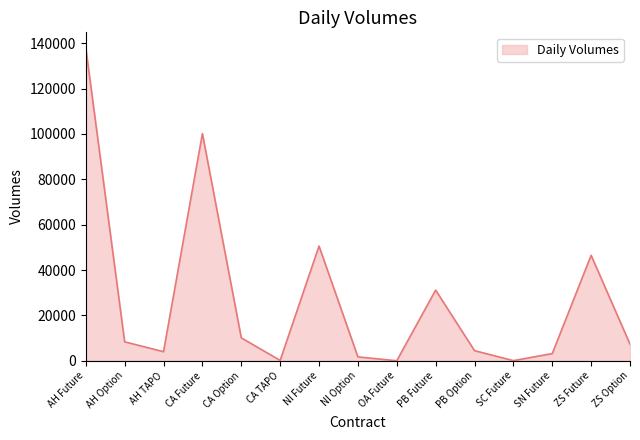

What is the change in value from NI Option to SN Future?

+1461